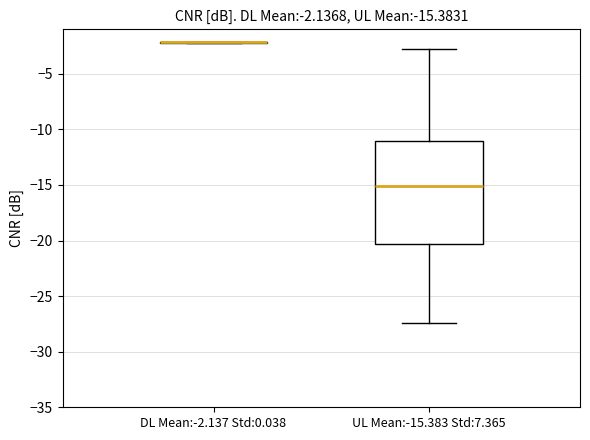

Which box is the tallest, from its lower edge to its upper edge?

UL Mean:-15.383 Std:7.365